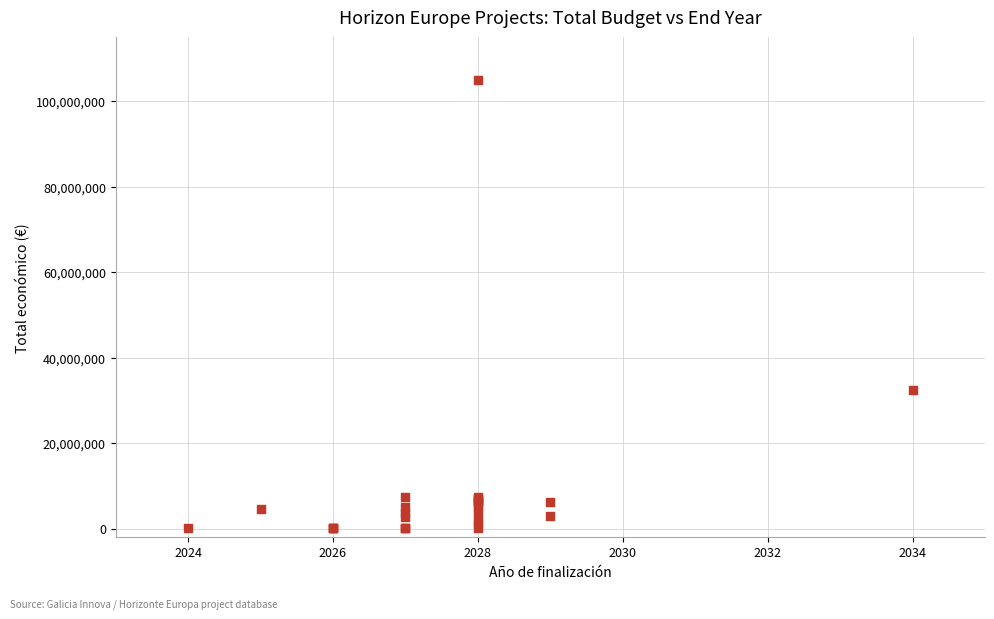

What Y value in the scatter plot is closest to 52575000?

32394255